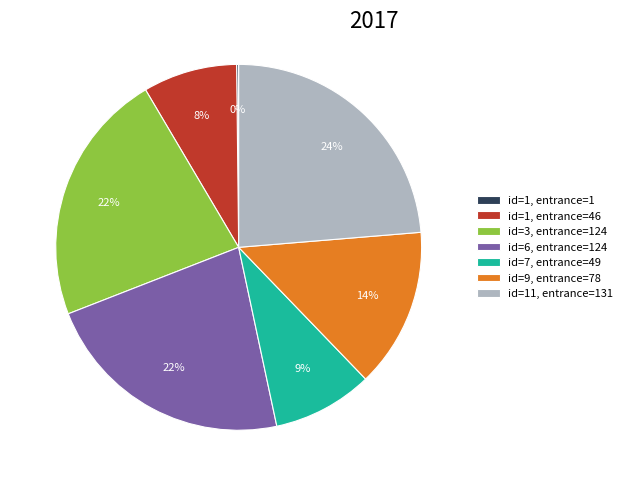

Is there any slice that represents more than half of the pie?

No